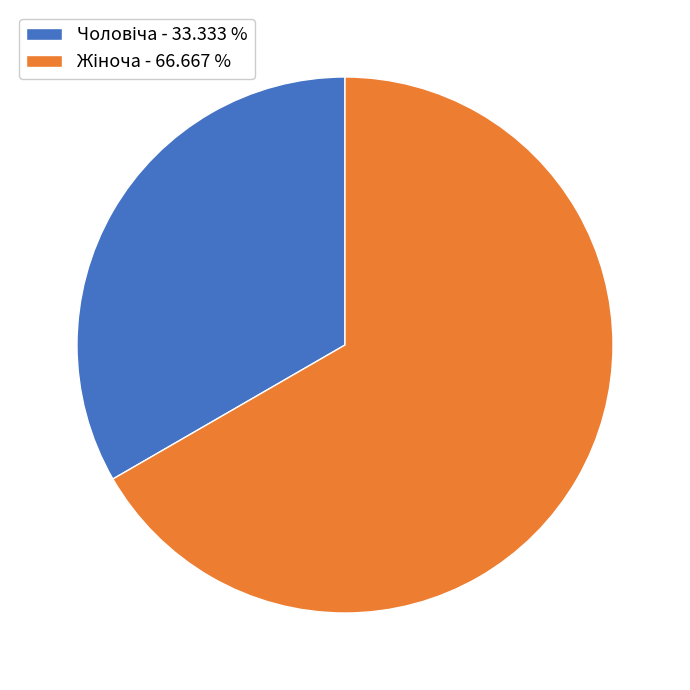

Is there a majority slice in this chart?

Yes